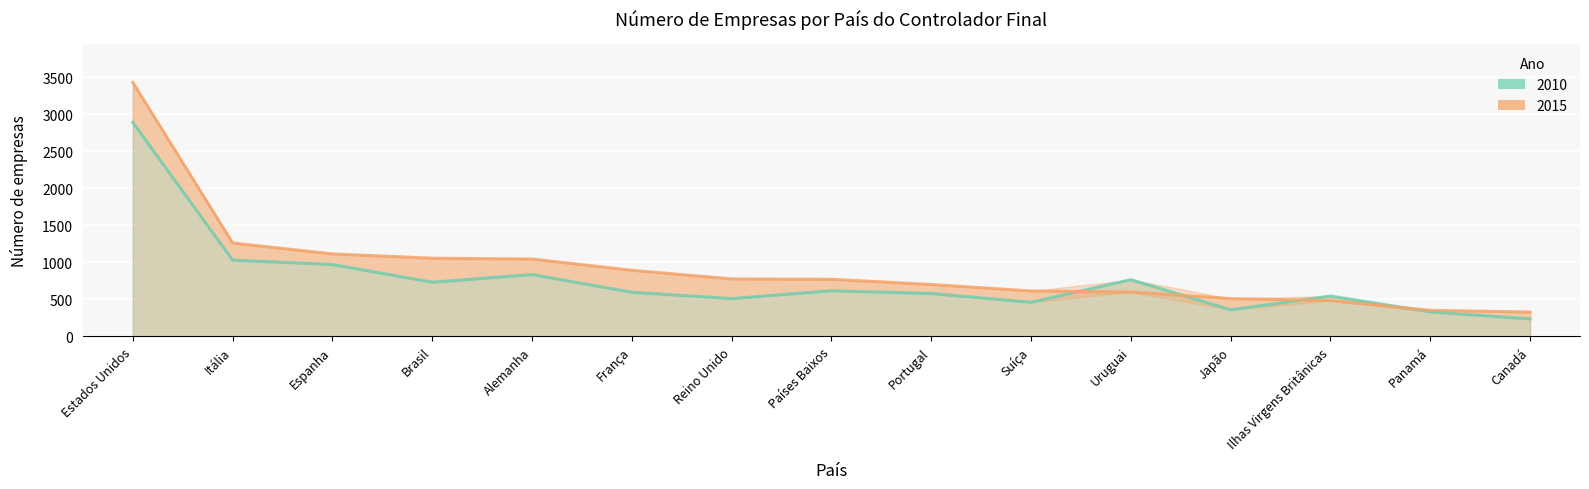

Where do 2015 and 2010 first cross each other?

Suíça and Uruguai